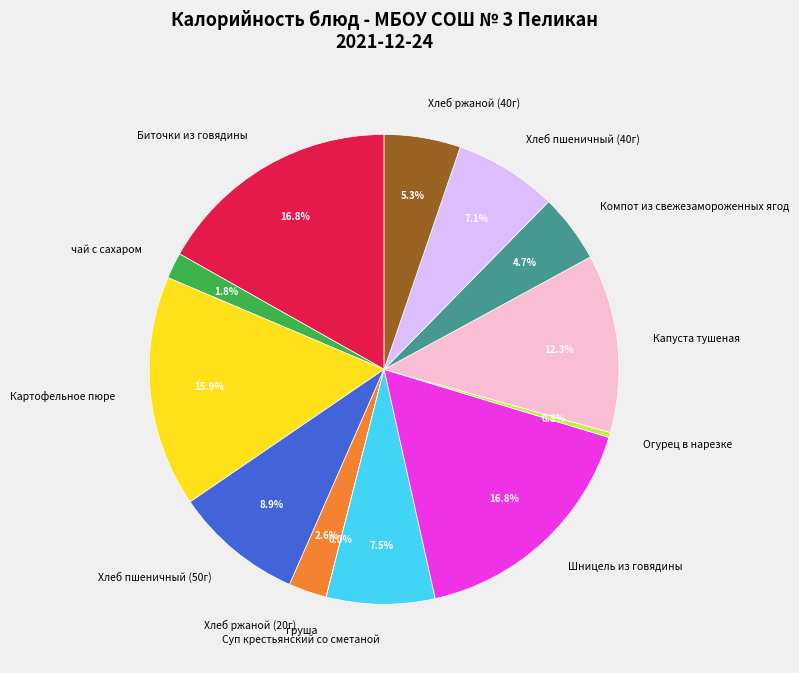

What portion of the pie excludes Компот из свежезамороженных ягод?

95.3%